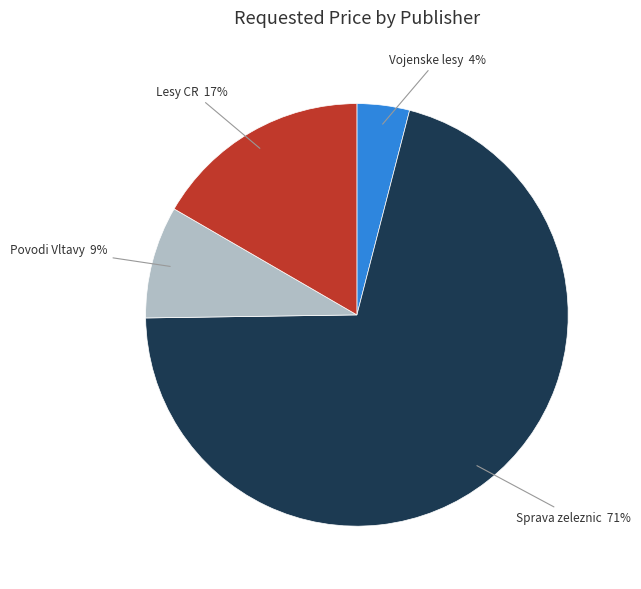

Is there a majority slice in this chart?

Yes